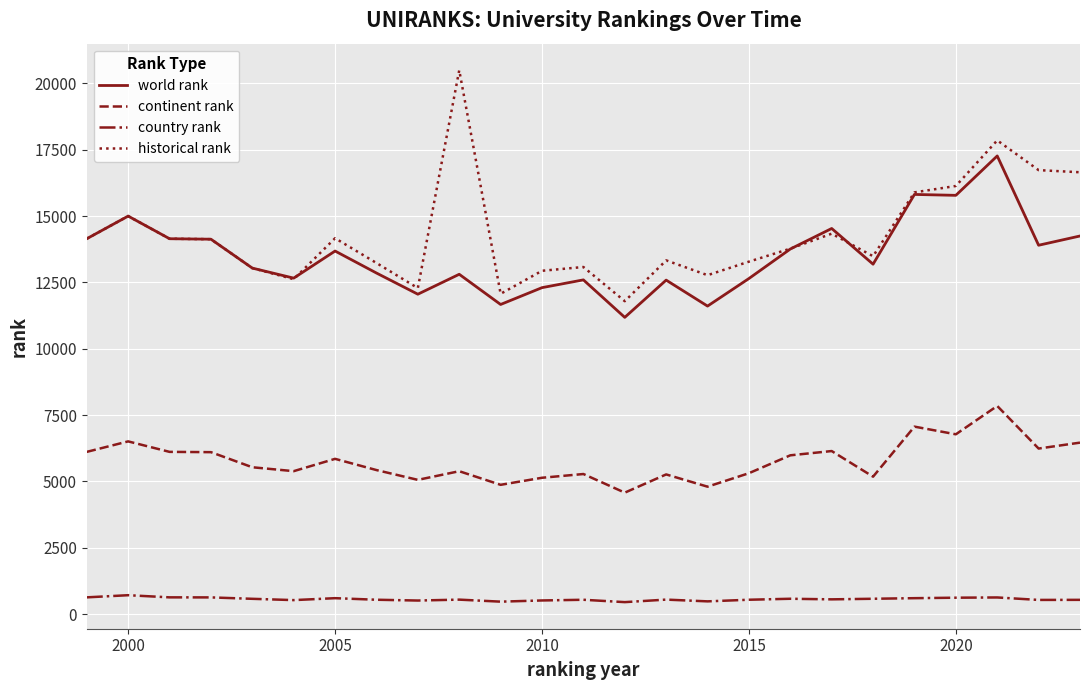

Which series has the widest spread of values?

historical rank